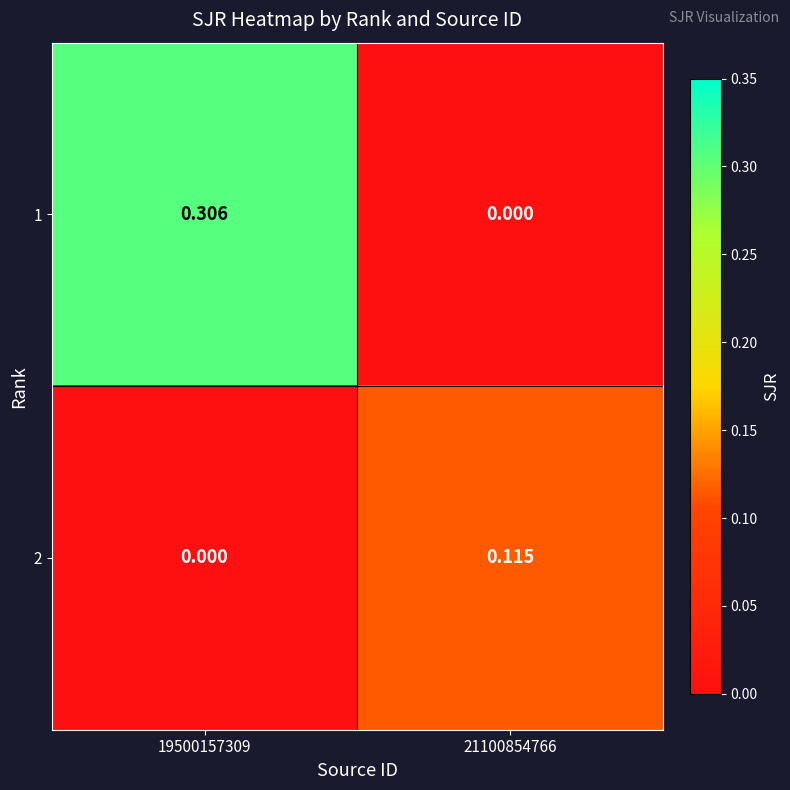

Count the number of categories in the chart.

2